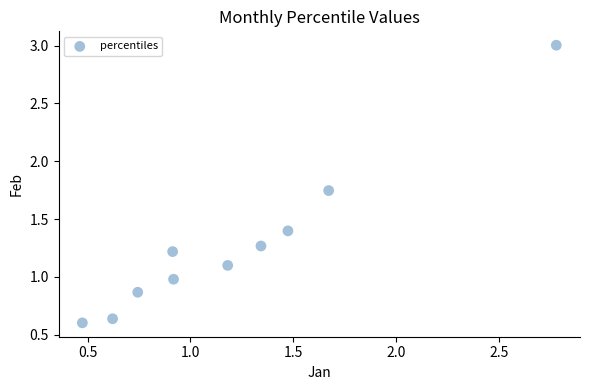

What is the range of Y values (max minus min)?

2.4